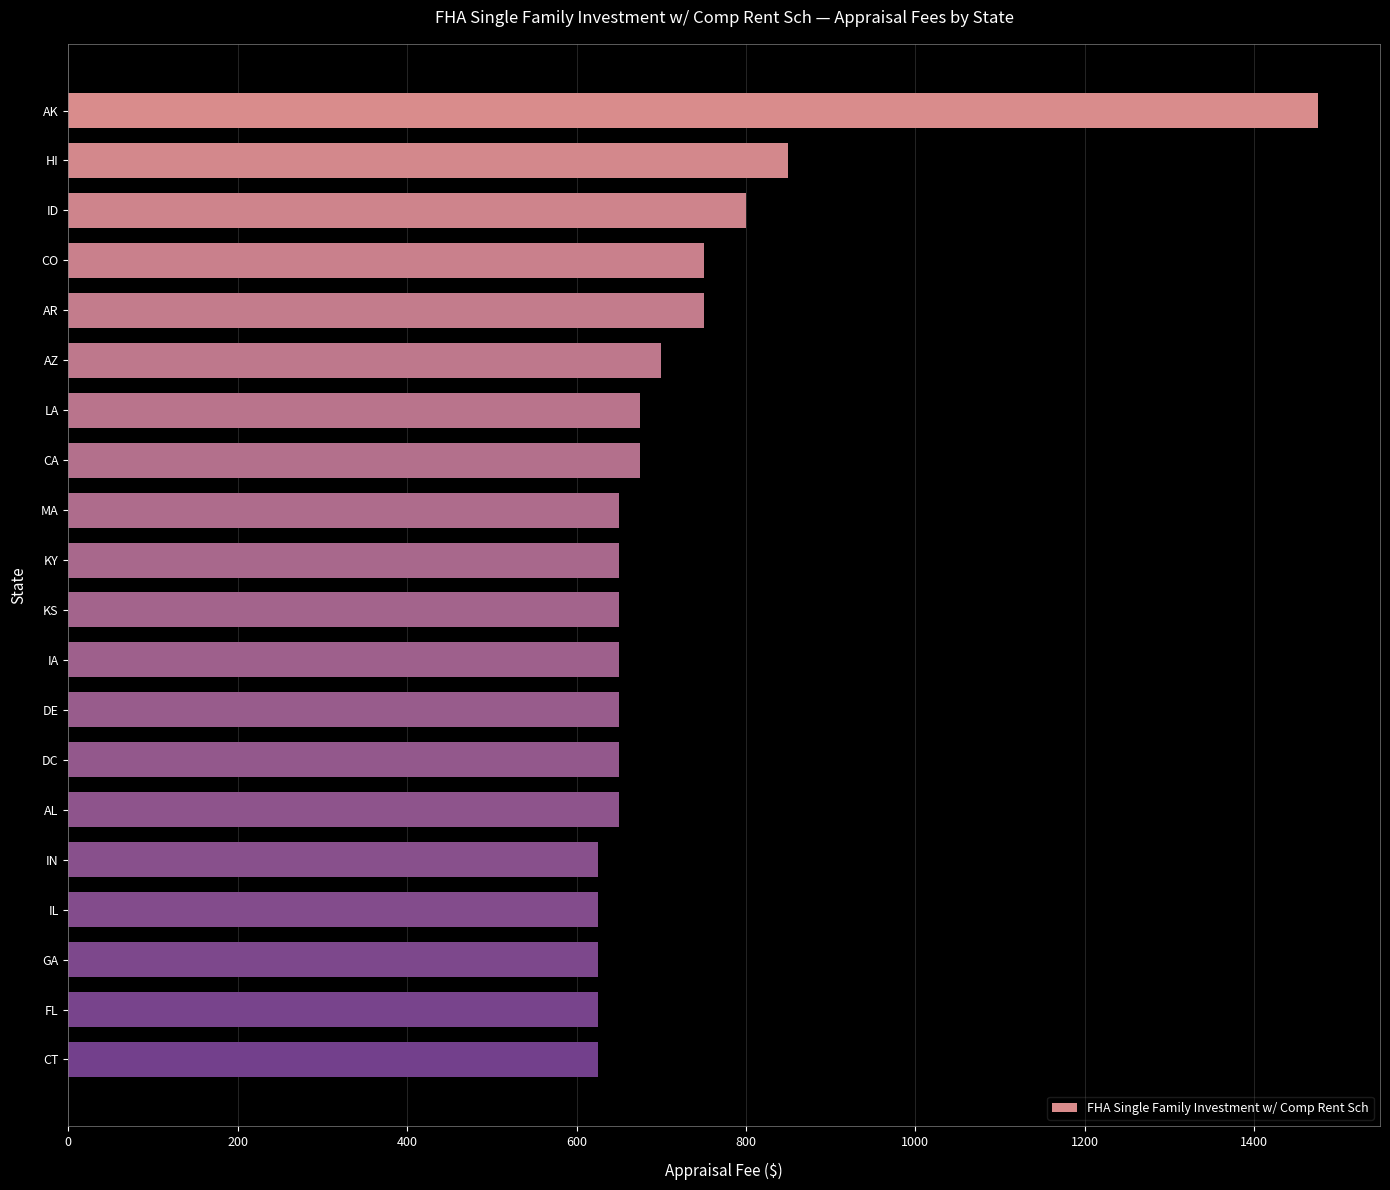

Reading bottom to top, list all the values displayed in this chart.

CT=625	FL=625	GA=625	IL=625	IN=625	AL=650	DC=650	DE=650	IA=650	KS=650	KY=650	MA=650	CA=675	LA=675	AZ=700	AR=750	CO=750	ID=800	HI=850	AK=1475